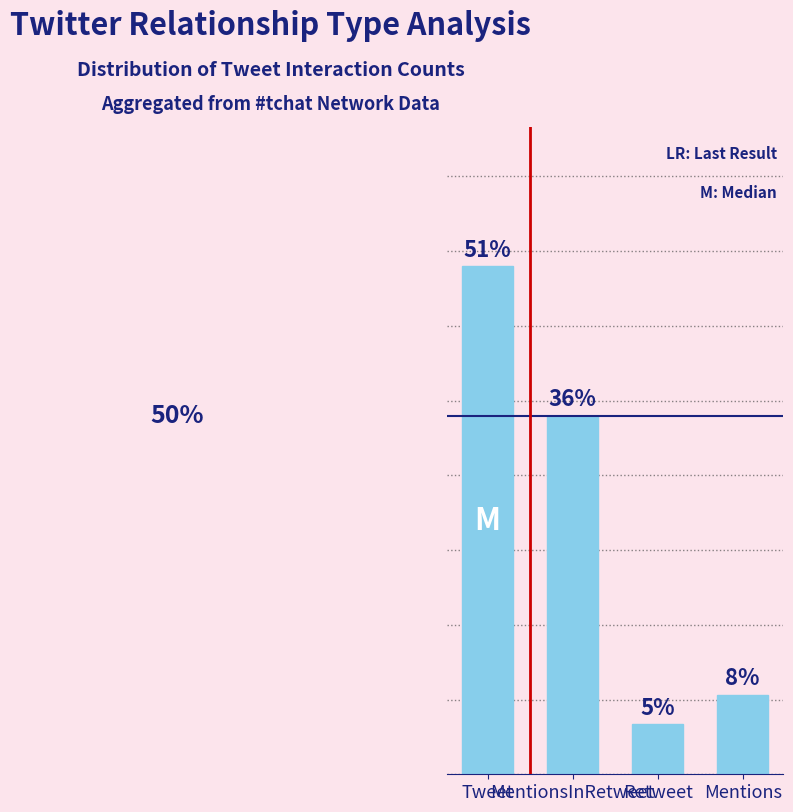

What is the smallest value displayed?

5